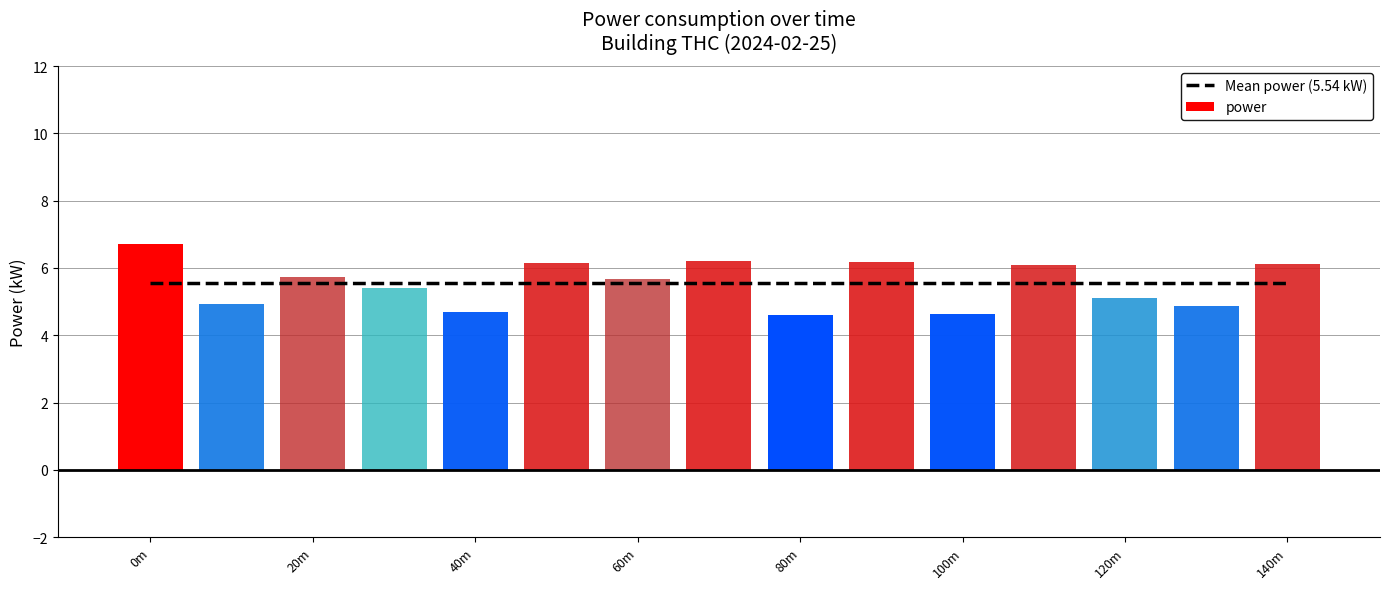

Is it true that power equals 6.2 at 100m?

False